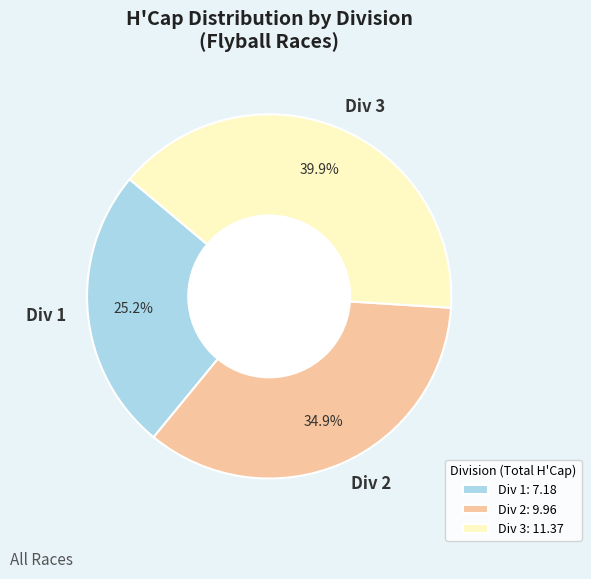

True or false: Div 3 accounts for 10% of the total.

False